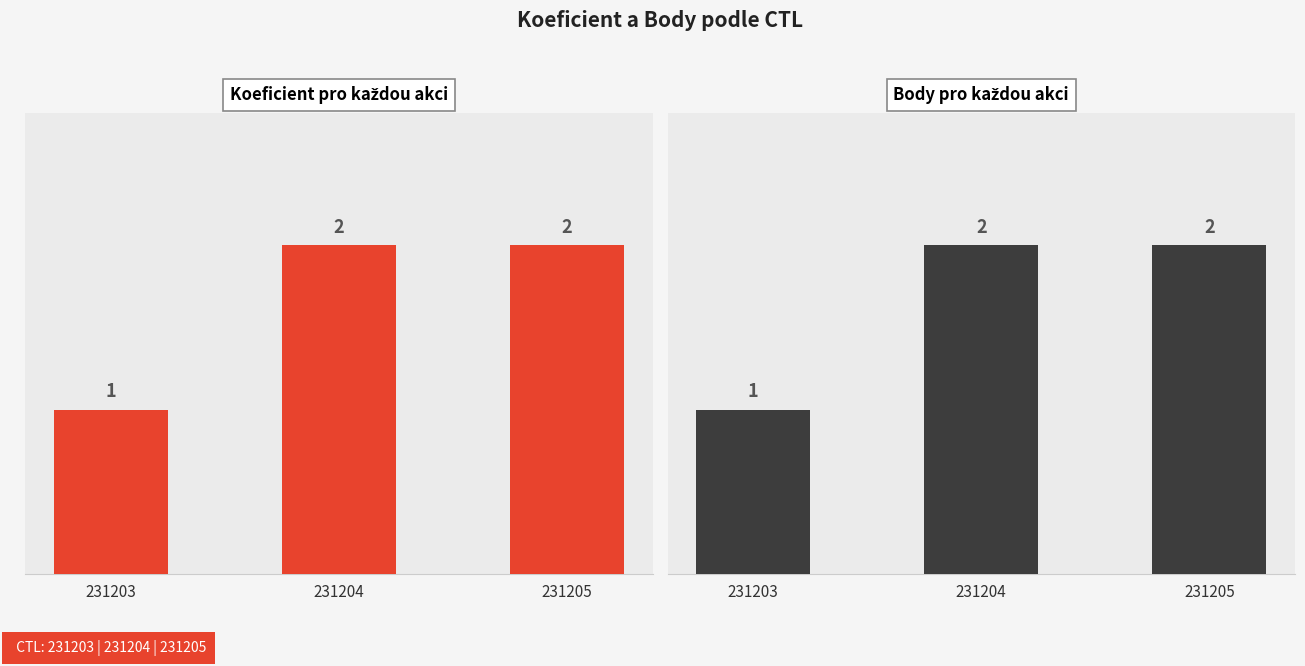

Where is Body nearest to the value 1?

231203